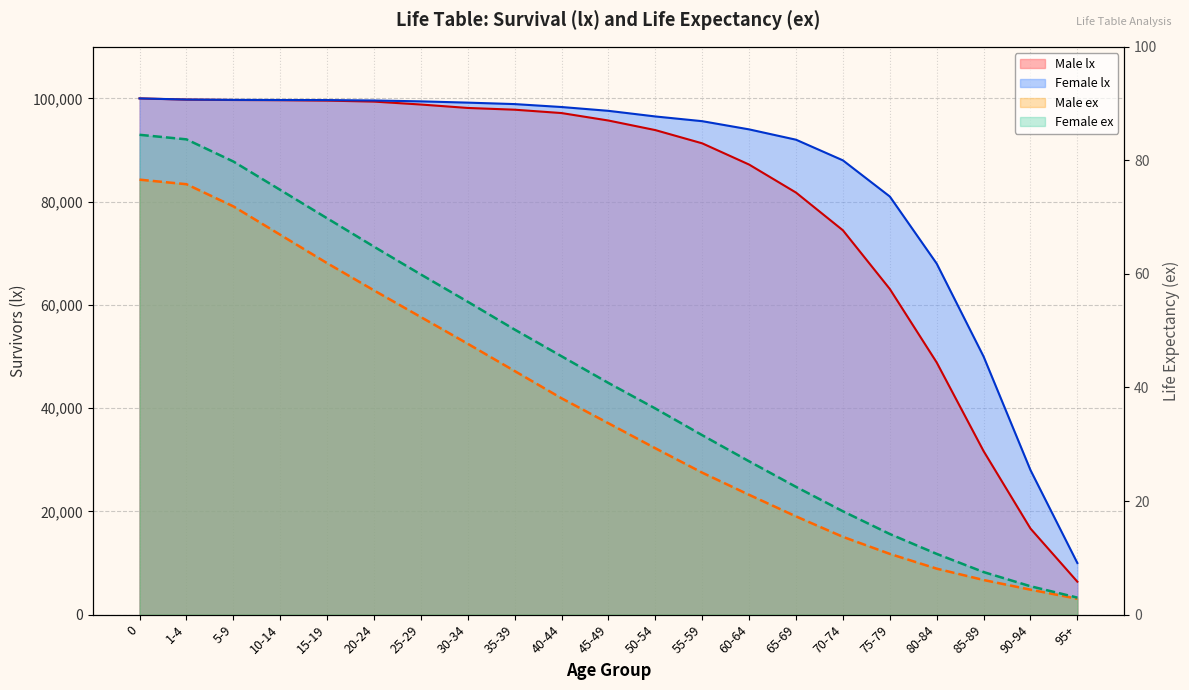

What is the lowest value of the Female lx series?

10000.0